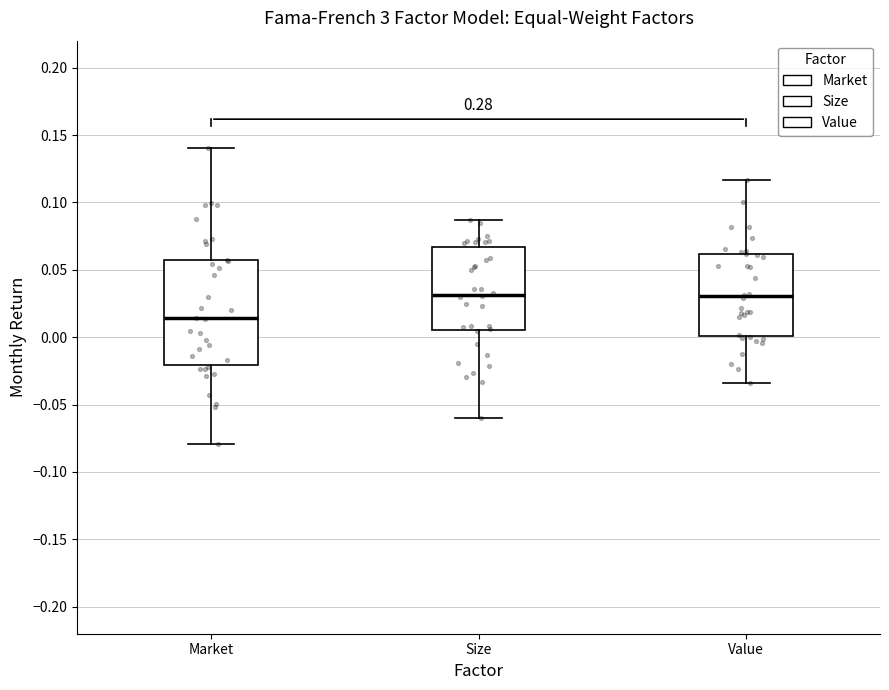

Reading left to right, transcribe this box plot: for each box, give where its median line is, the range the box spans, and where its two whiskers end, as read against the y-axis. The values are not printed on the chart, so give them approximately, as read against the axis.

Market: median 0.015, box -0.020 to 0.055, whiskers -0.080 to 0.140
Size: median 0.030, box 0.005 to 0.065, whiskers -0.060 to 0.085
Value: median 0.030, box 0.000 to 0.060, whiskers -0.035 to 0.115